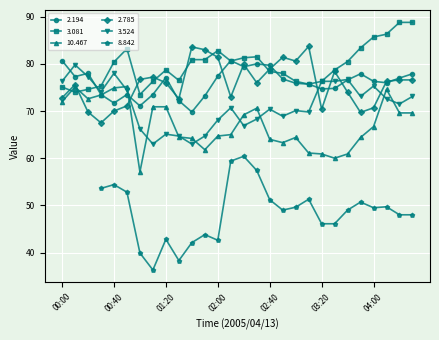

Is the value of   2.194 at 04:20 greater than the value of   3.081 at 00:20?

Yes